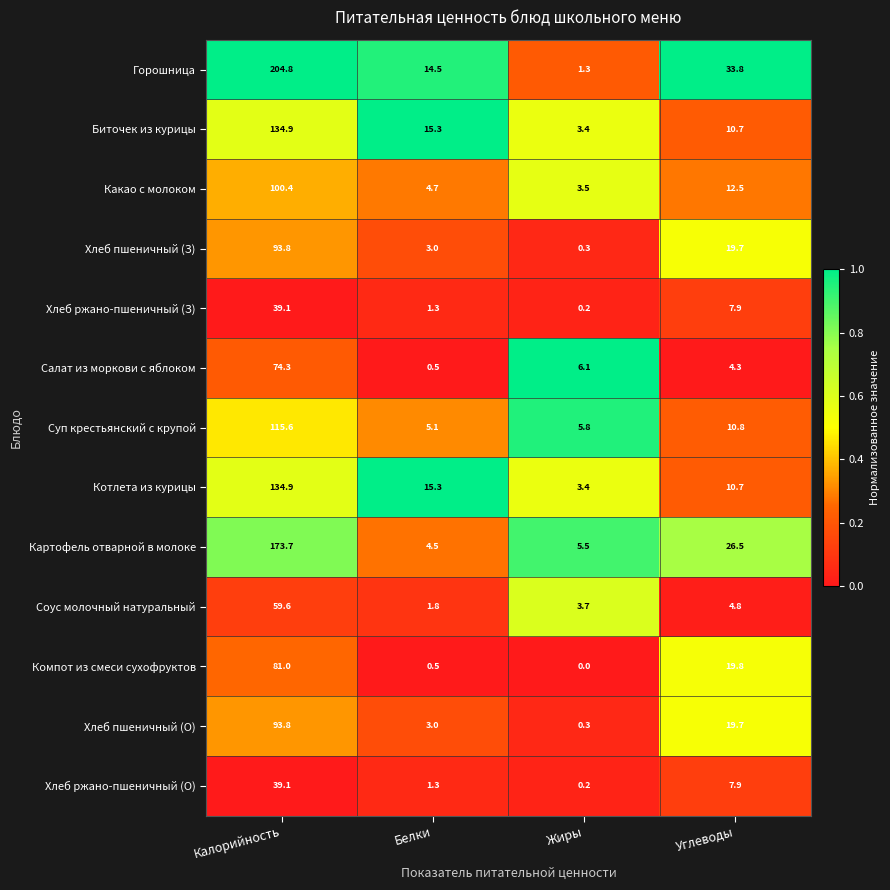

How many categories are shown in the chart?

4